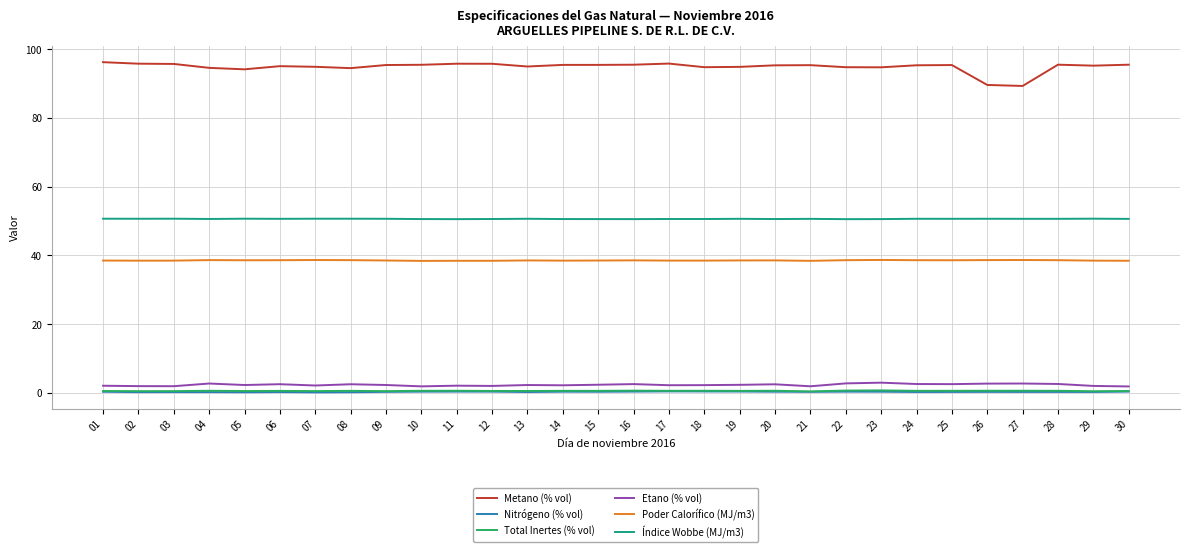

Is the value of Nitrógeno (% vol) at 13 greater than the value of Índice Wobbe (MJ/m3) at 12?

No